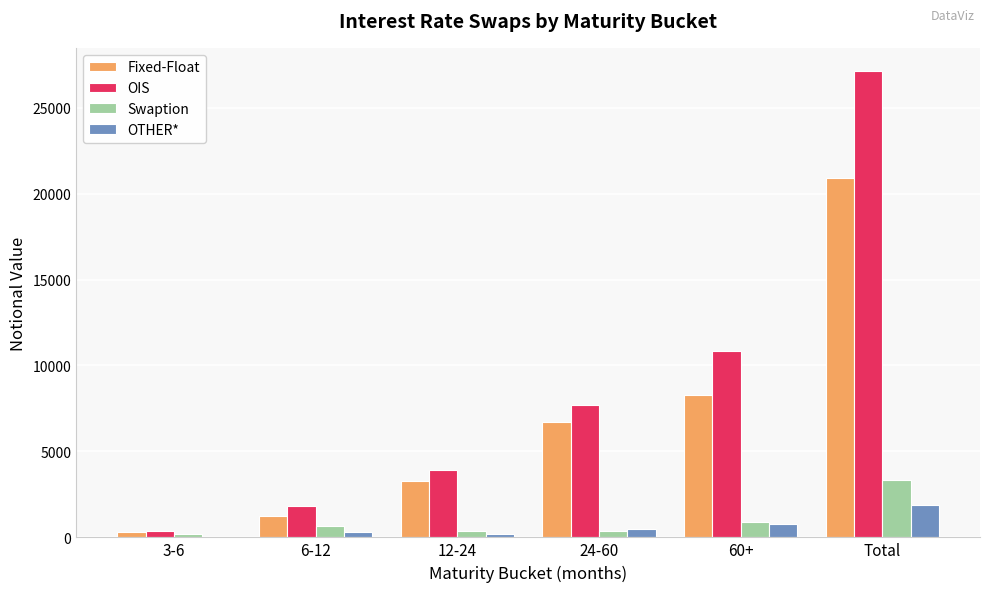

What is the total value across all series at 3-6?

933